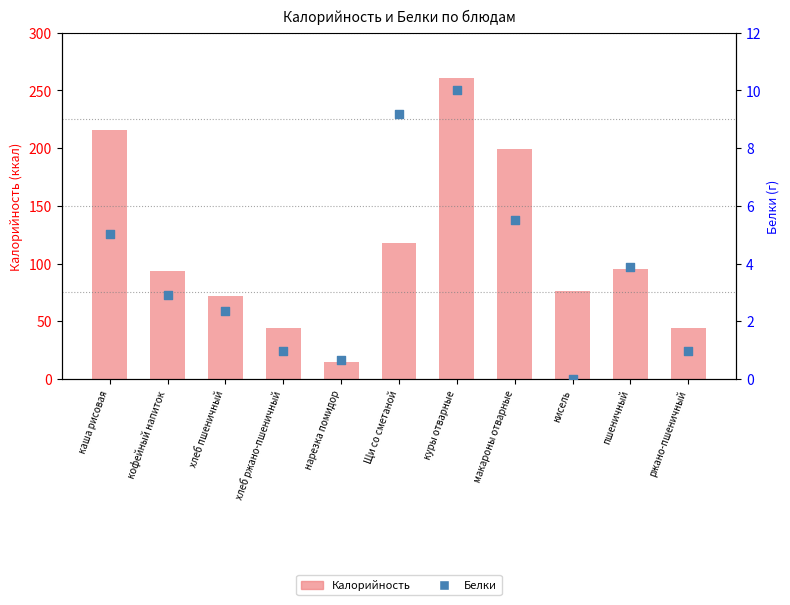

Is the value of Белки at Щи со сметаной greater than the value of Калорийность at каша рисовая?

No